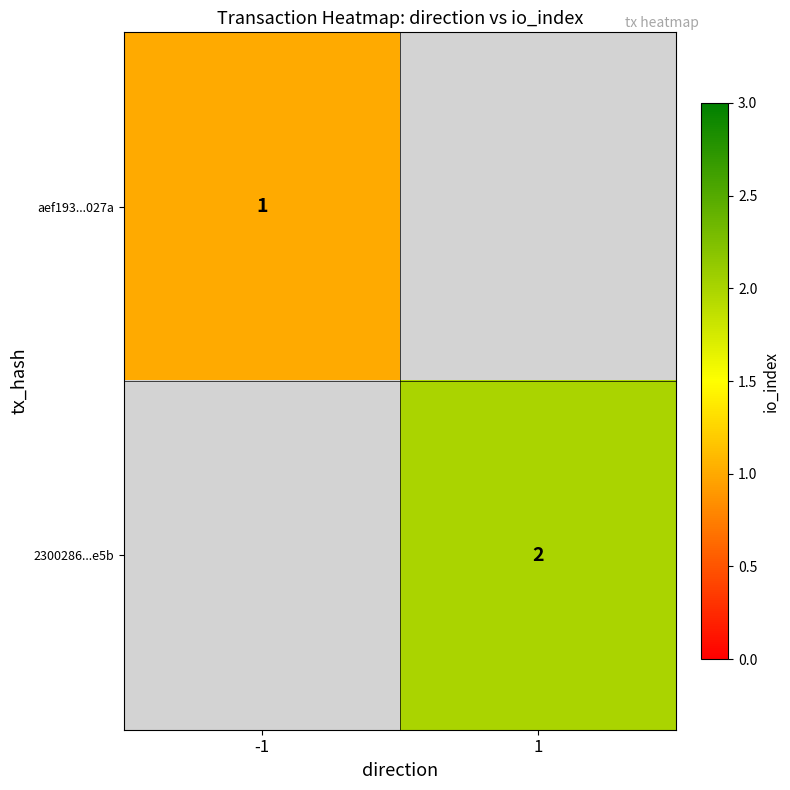

The 2300286...e5b series shows 2 at 1. True or false?

True